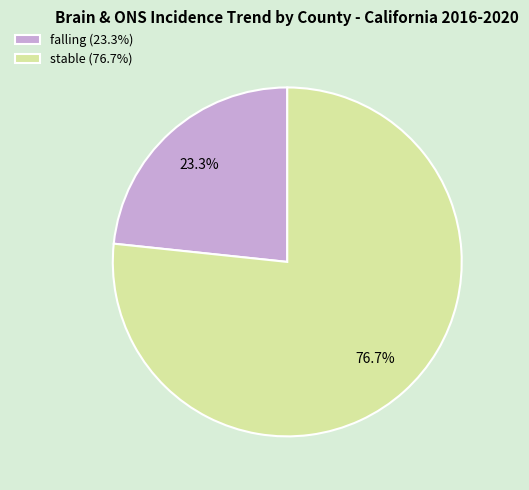

Rank the categories by value from highest to lowest.

stable (76.7%), falling (23.3%)